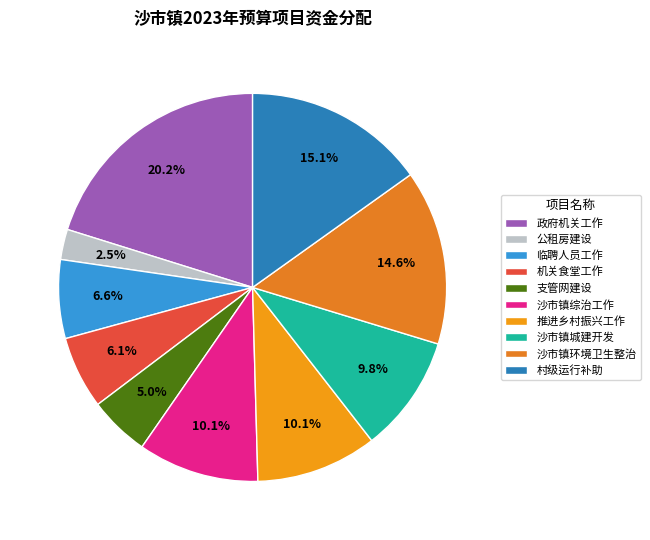

Does 临聘人员工作 represent more than half of the total?

No